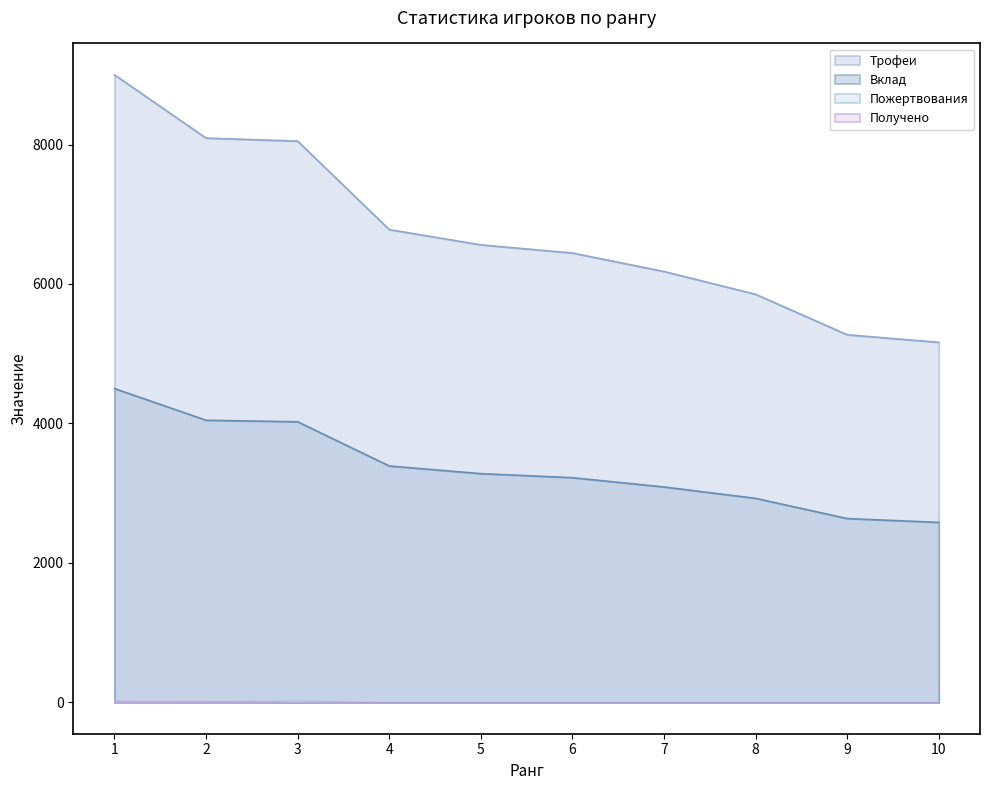

Is the value of Трофеи at 9 greater than the value of Вклад at 4?

Yes